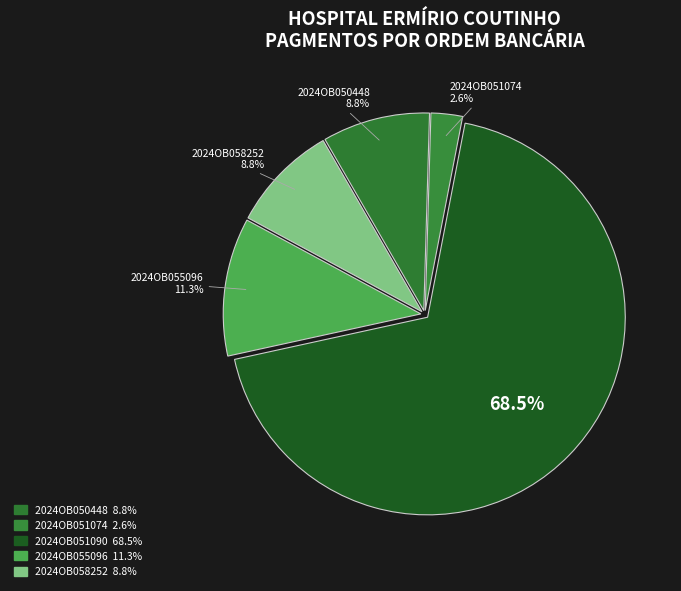

What is the change in value from 2024OB051074 to 2024OB055096?

+251470.1